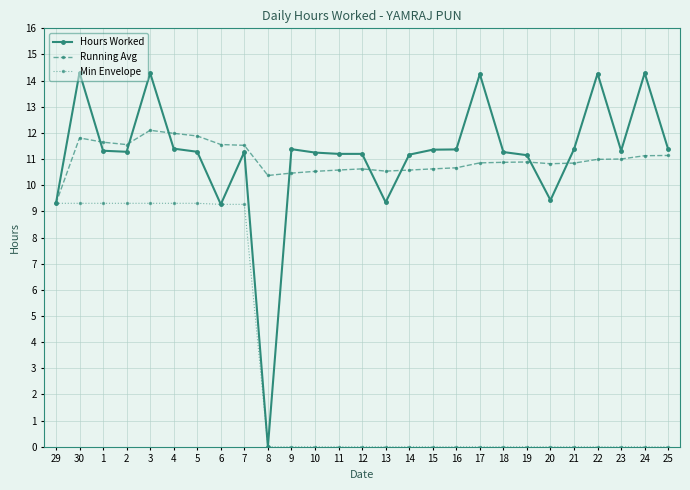

Between 2 and 5, which series saw the biggest shift?

Running Avg